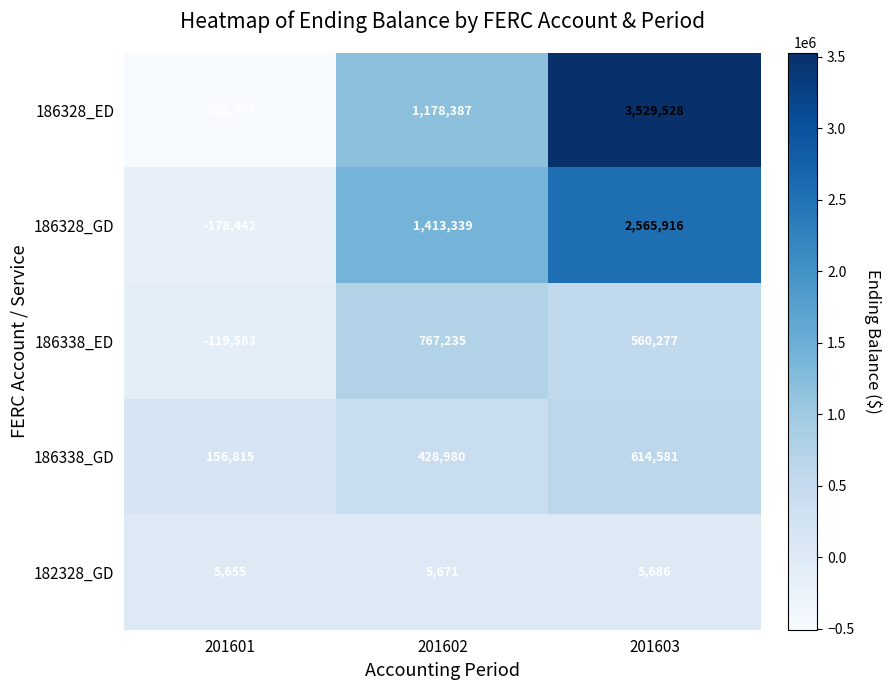

Which series has the widest spread of values?

186328_ED